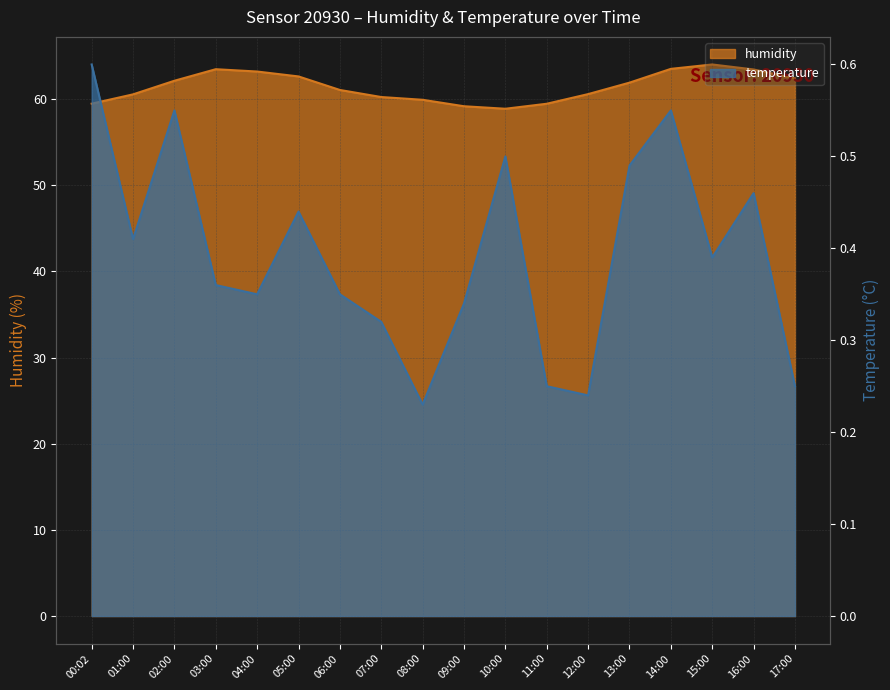

True or false: humidity has more than 0 points higher than both neighbors.

True